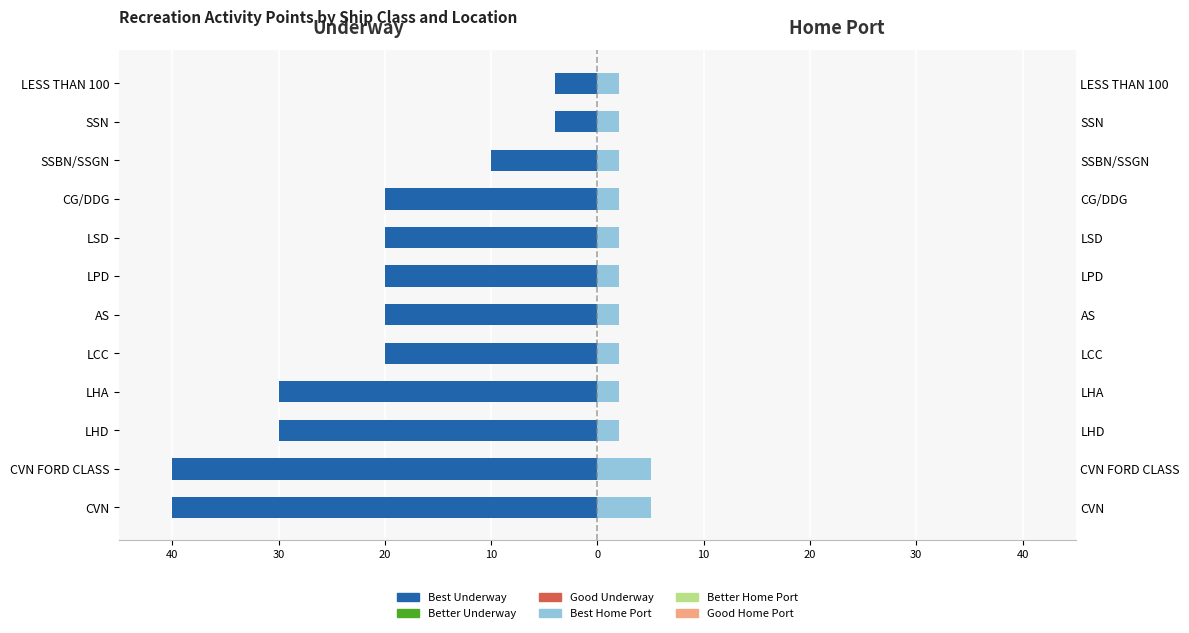

Rank the series by their maximum value, from highest to lowest.

Best Home Port, Better Home Port, Good Home Port, Good Underway, Better Underway, Best Underway